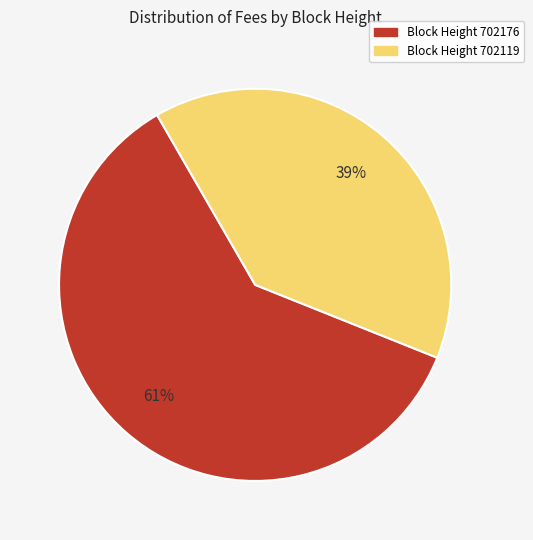

Is there any slice that represents more than half of the pie?

Yes